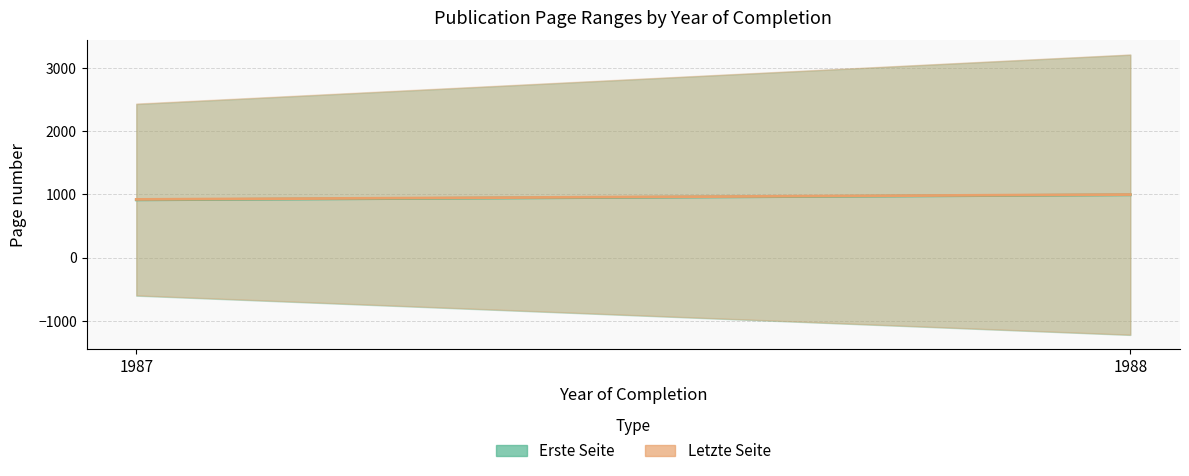

The Letzte Seite (mean) series shows 1357.9 at 1988. True or false?

False